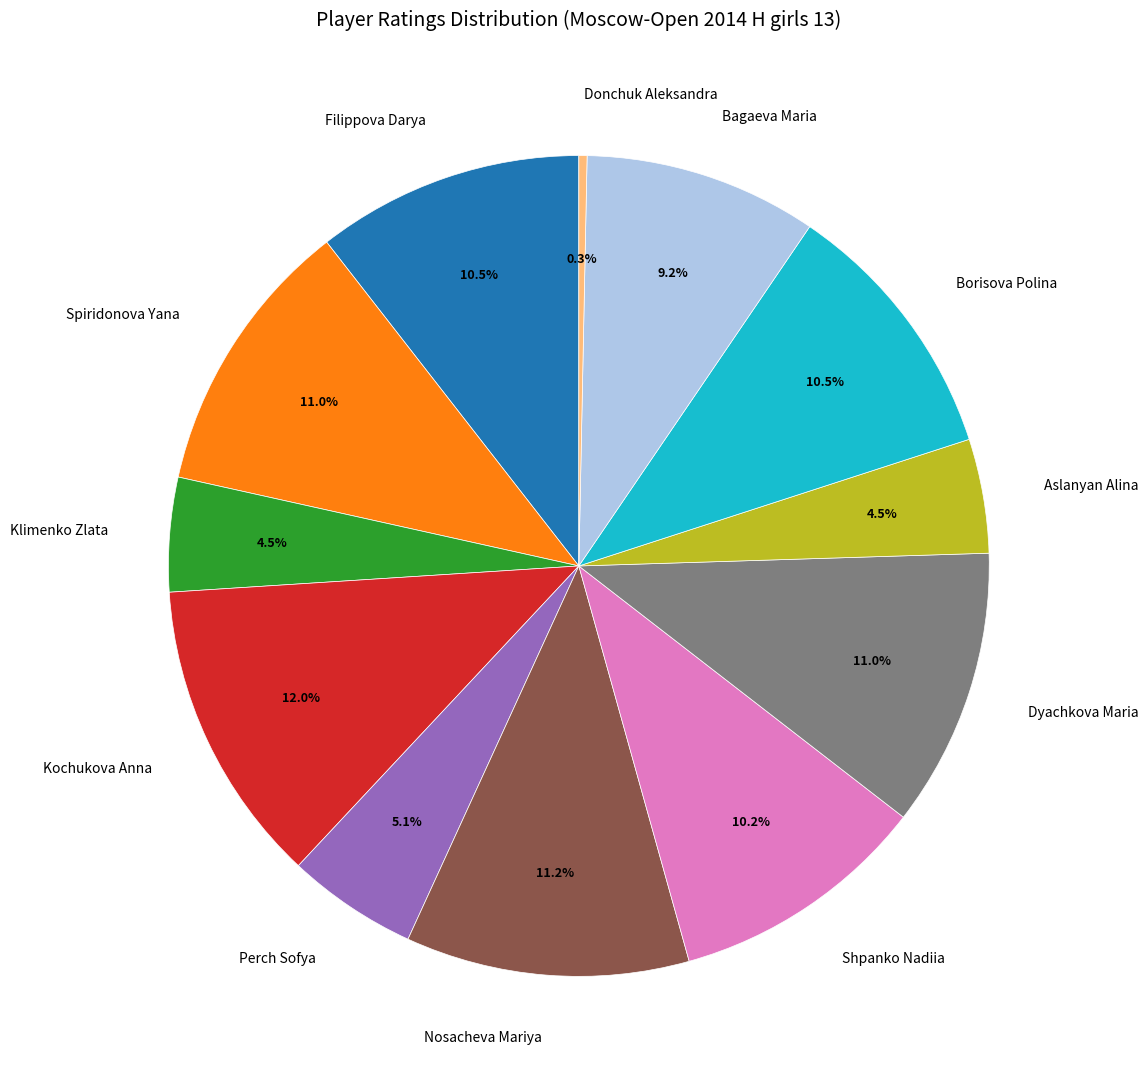

To the nearest percent, what is the combined percentage of Shpanko Nadiia and Filippova Darya?

21%